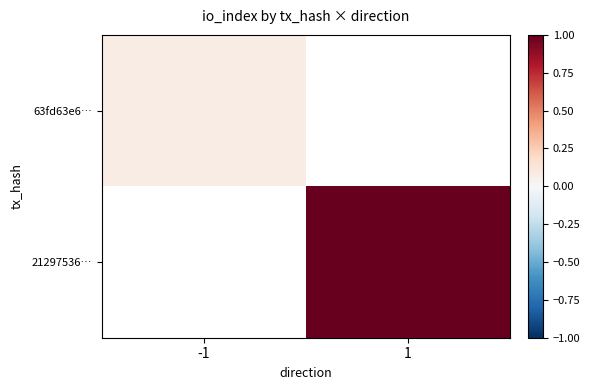

Which category has the lowest value in the 21297536… series?

-1